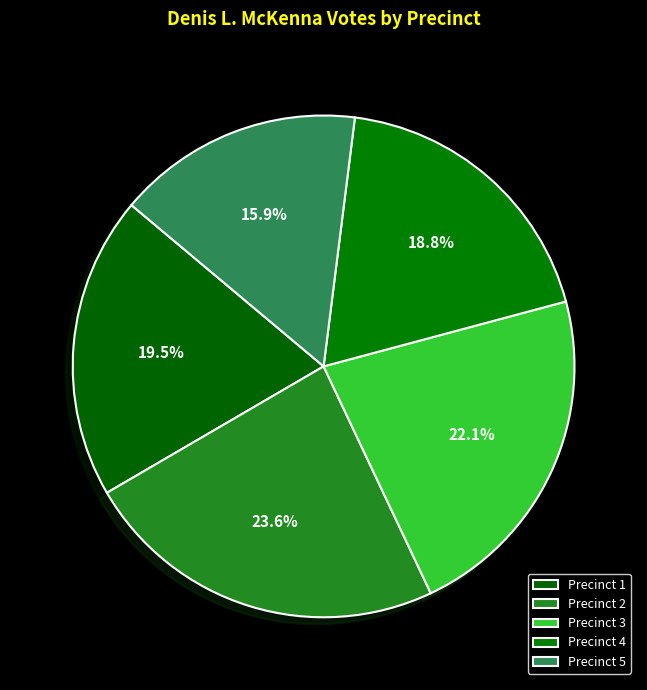

Between Precinct 3 and Precinct 2, which is larger?

Precinct 2